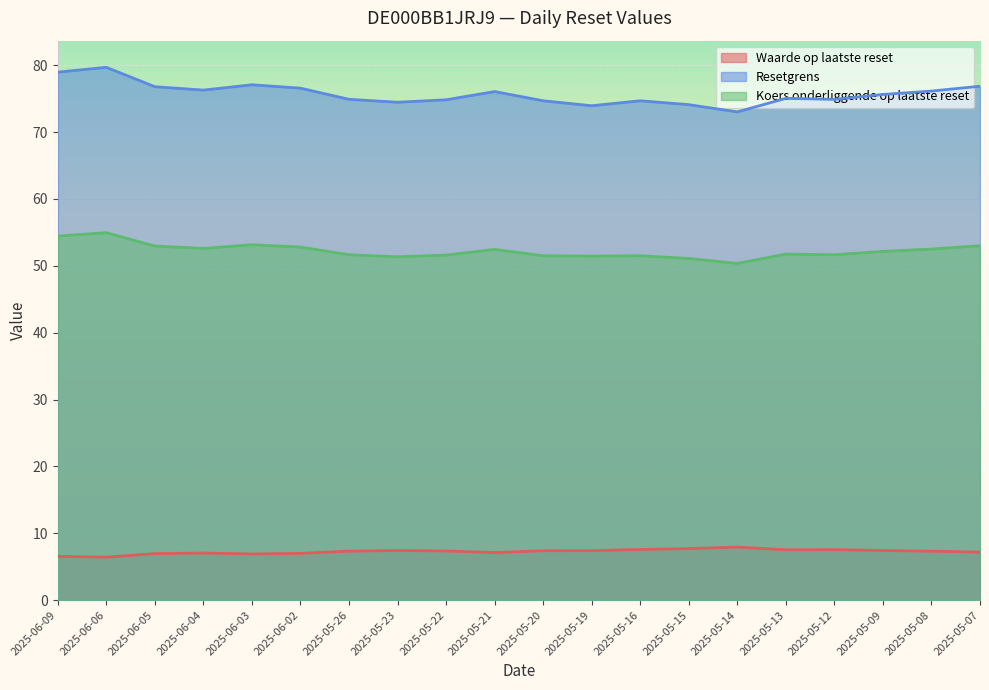

What is the sum of all Koers onderliggende op laatste reset values?

1044.9